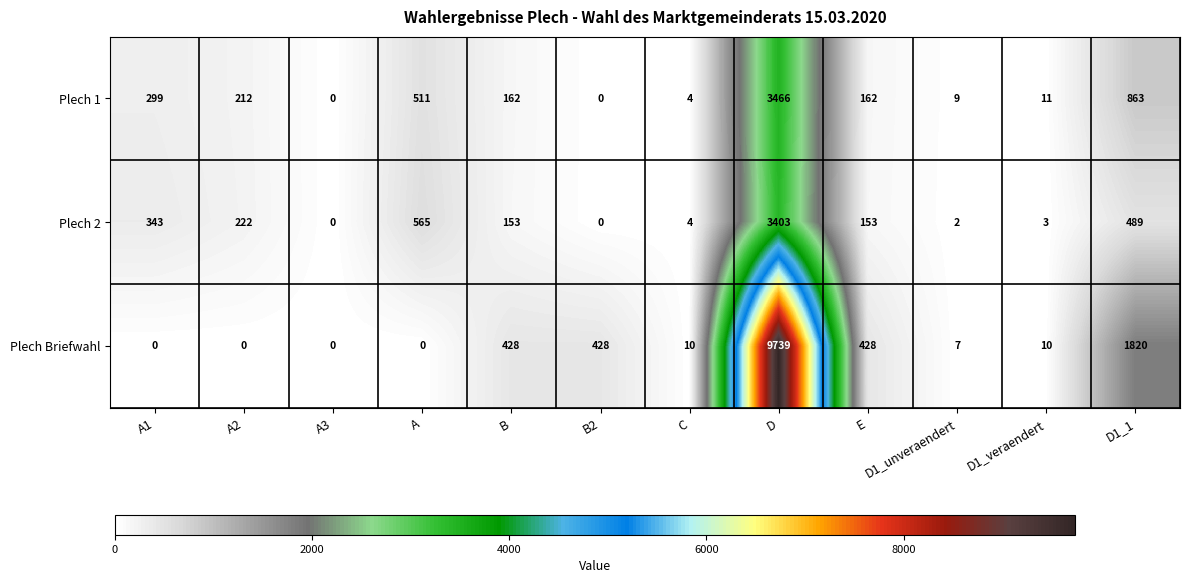

Which category has the highest value across all series?

D